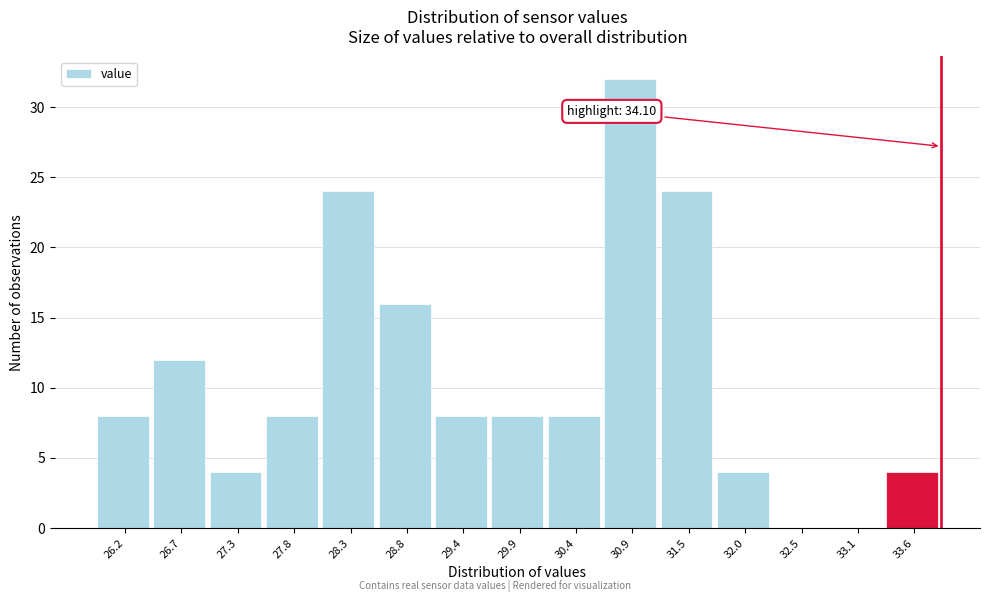

Reading right to left, extract all data points from this chart.

33.6=4	33.1=0	32.5=0	32.0=4	31.5=24	30.9=32	30.4=8	29.9=8	29.4=8	28.8=16	28.3=24	27.8=8	27.3=4	26.7=12	26.2=8